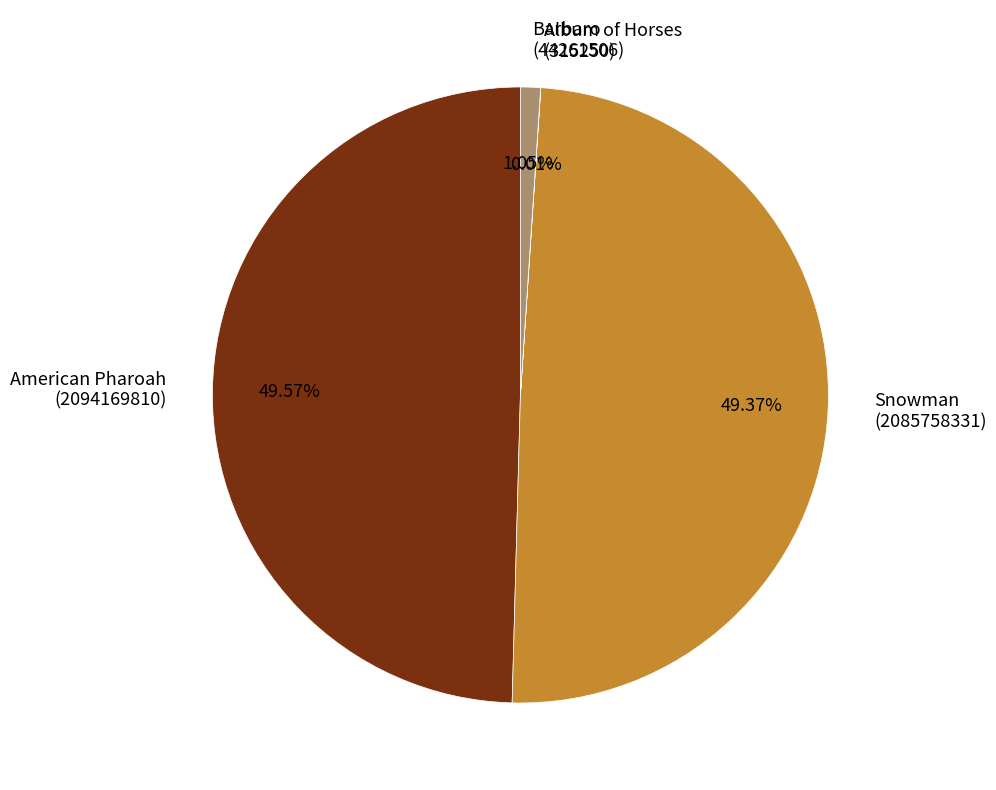

Is Snowman (2085758331) the majority of the pie?

No